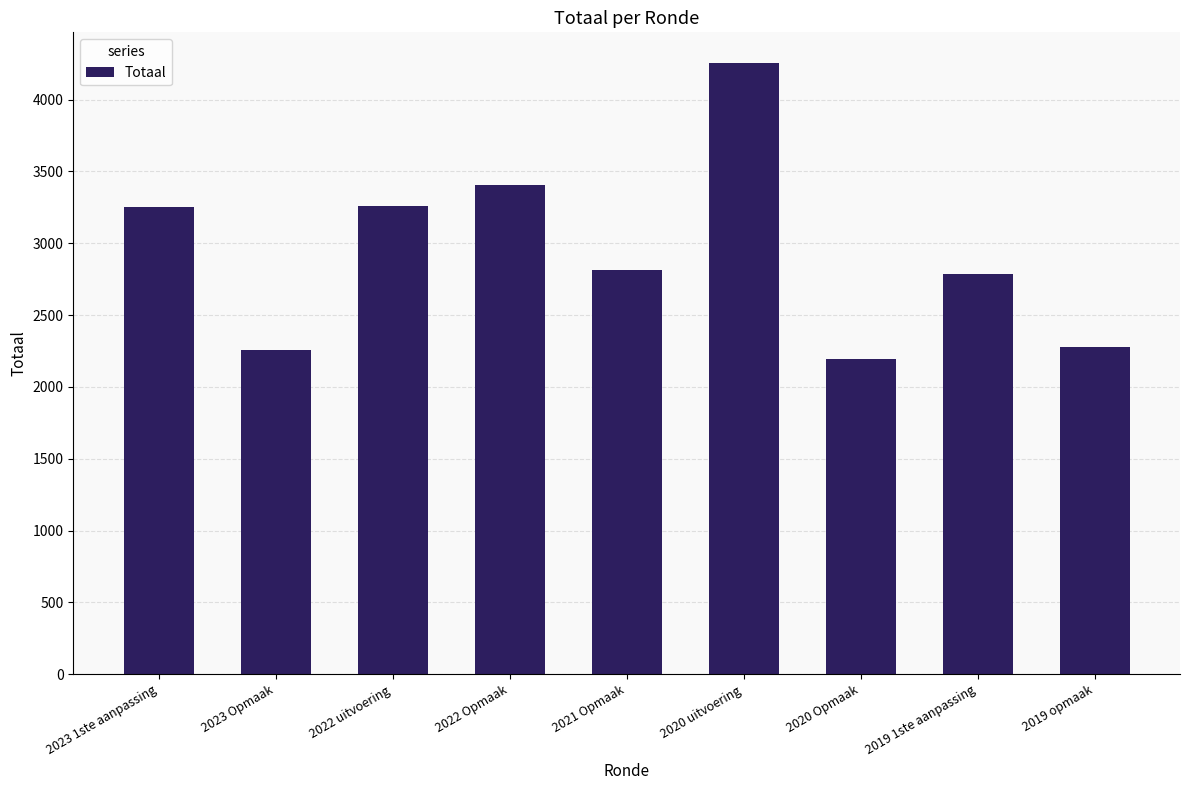

The chart shows a value of 4857 at 2019 1ste aanpassing. True or false?

False